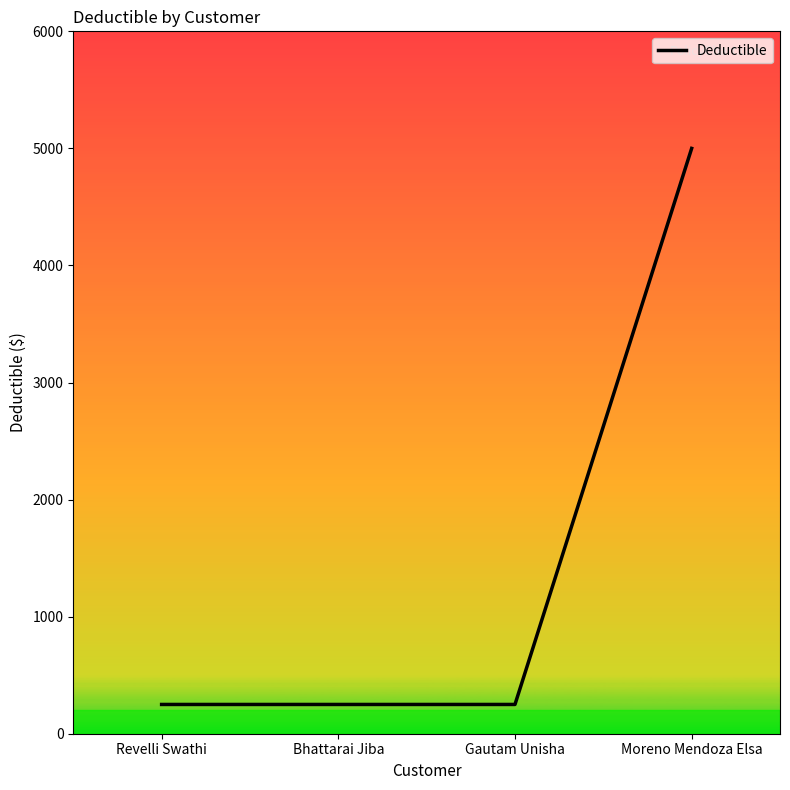

Reading right to left, list all the values displayed in this chart.

5000	250	250	250